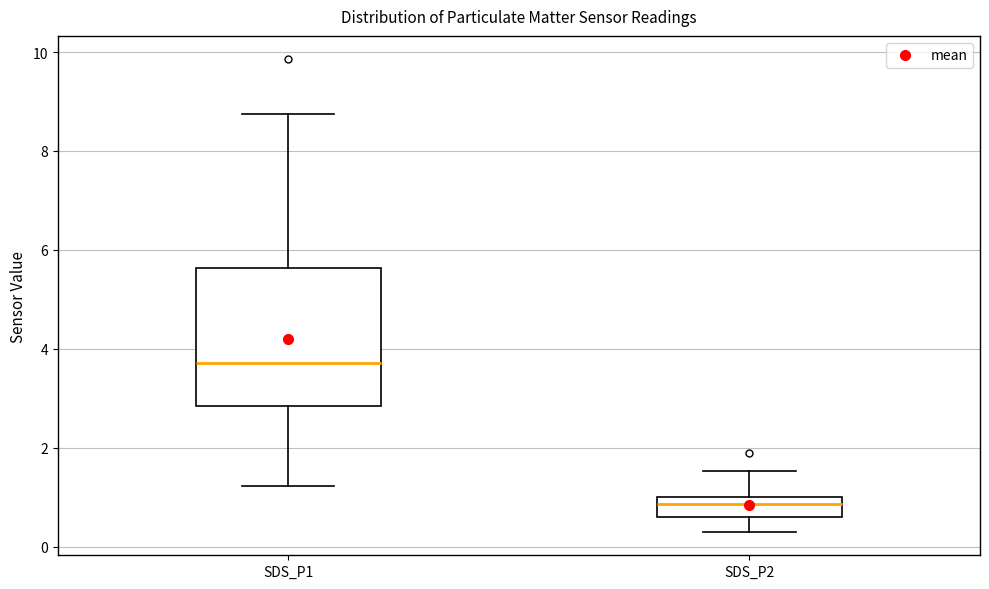

Which box is the tallest, from its lower edge to its upper edge?

SDS_P1